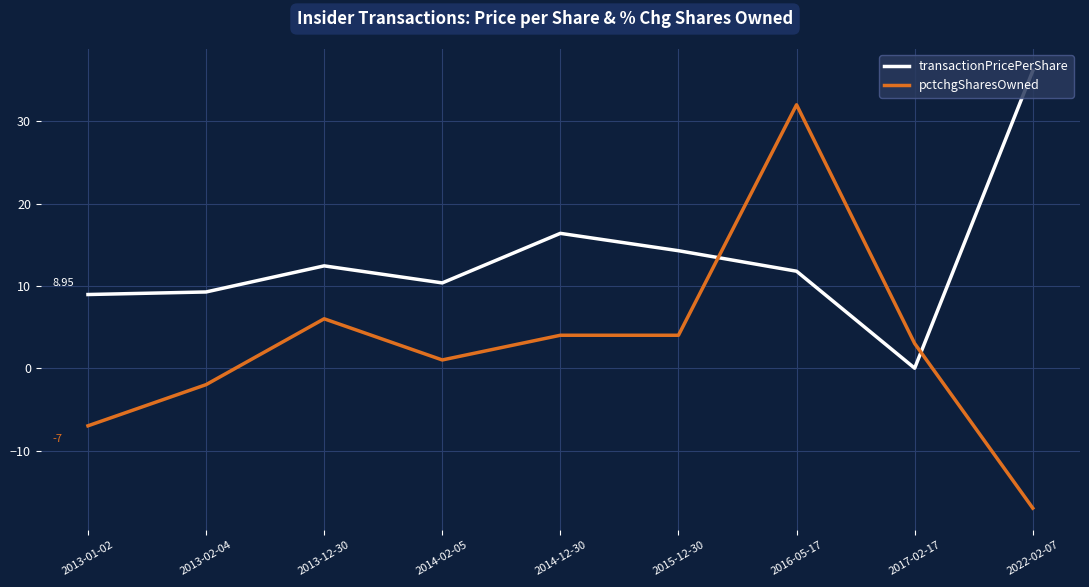

How many lines are shown in the chart?

2